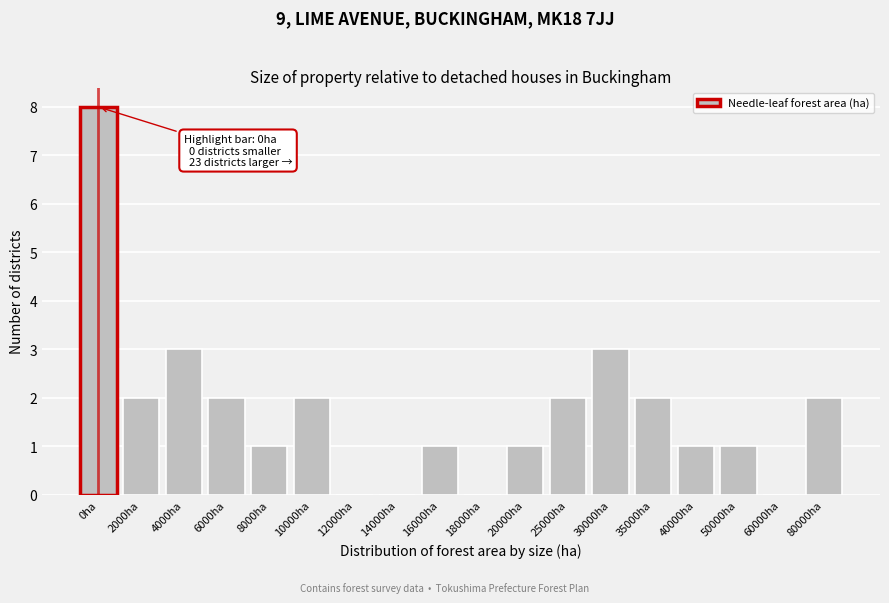

Reading left to right, transcribe all the data shown in this chart.

0ha=8	2000ha=2	4000ha=3	6000ha=2	8000ha=1	10000ha=2	12000ha=0	14000ha=0	16000ha=1	18000ha=0	20000ha=1	25000ha=2	30000ha=3	35000ha=2	40000ha=1	50000ha=1	60000ha=0	80000ha=2